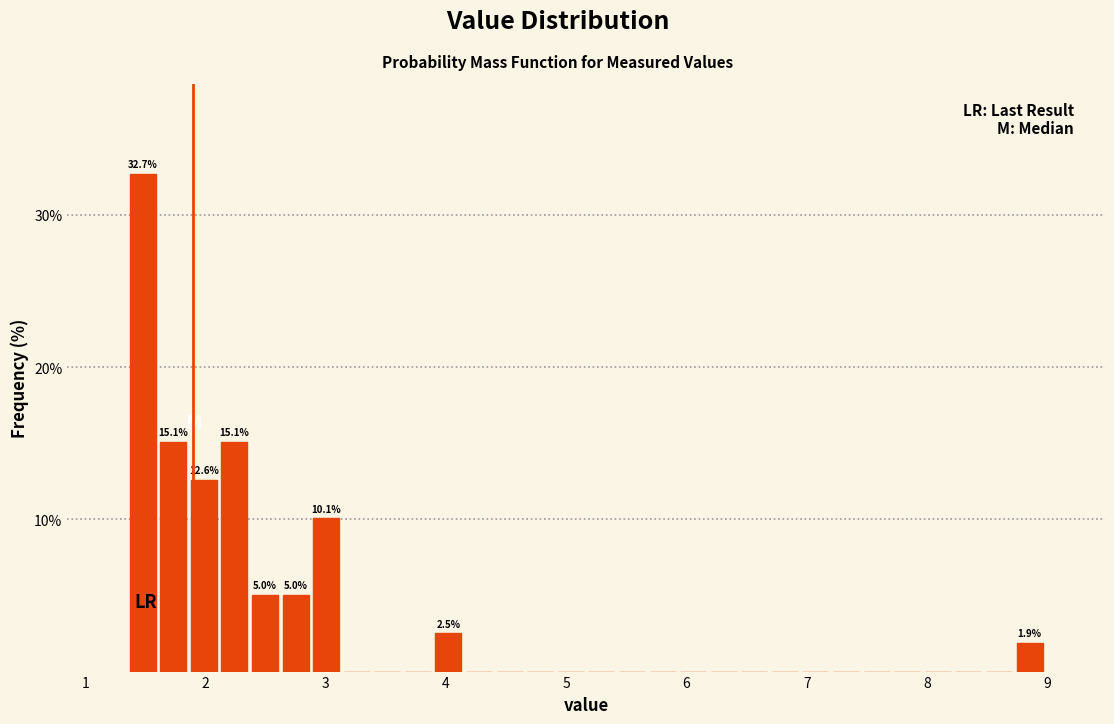

Read against the x-axis, roughly where is the centre of the tallest bar?

1.5